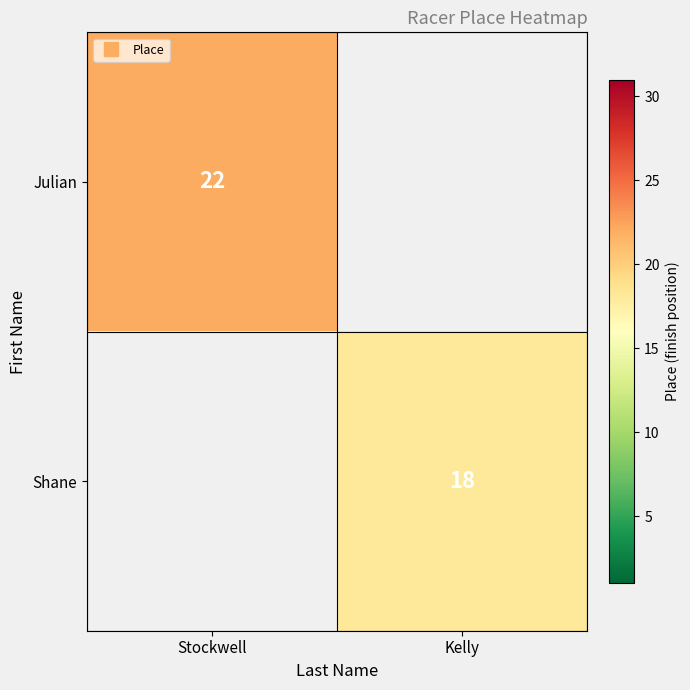

How many positive values does the Julian series have?

1